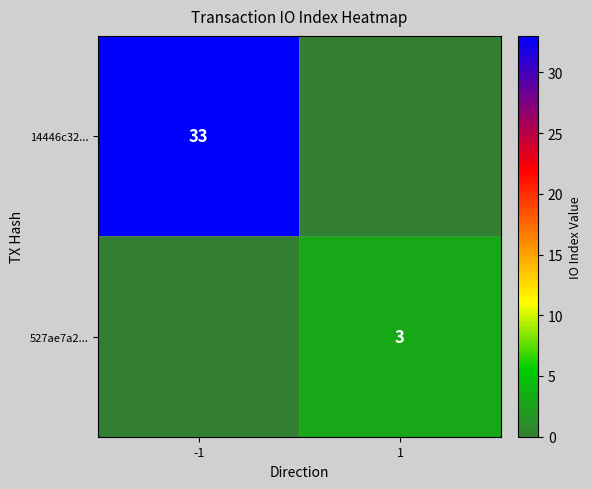

True or false: 527ae7a2... has a value of 3 at 1.

True